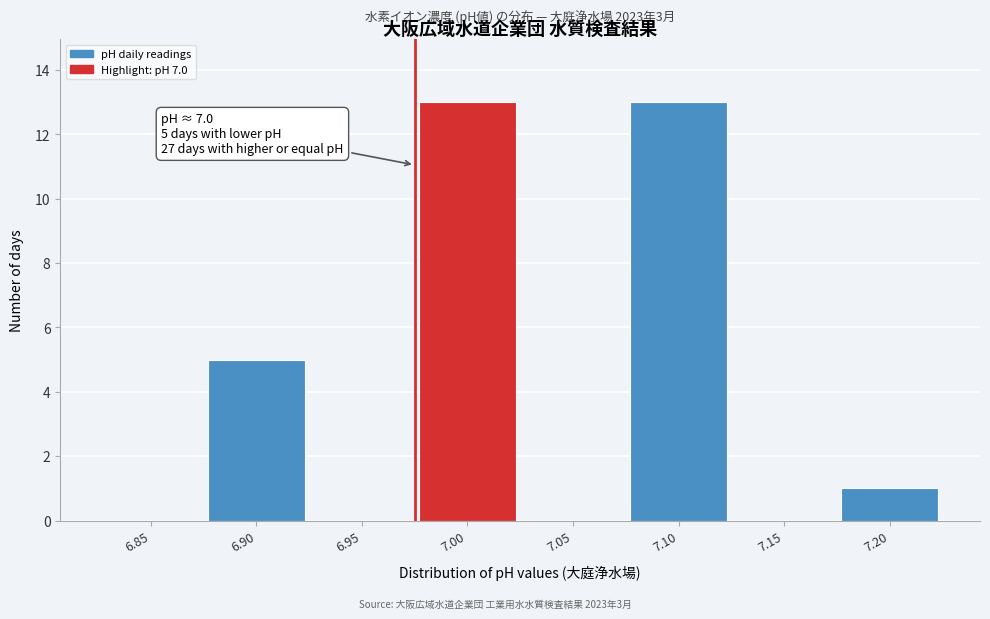

Reading right to left, list all the values displayed in this chart.

7.20=1	7.15=0	7.10=13	7.05=0	7.00=13	6.95=0	6.90=5	6.85=0